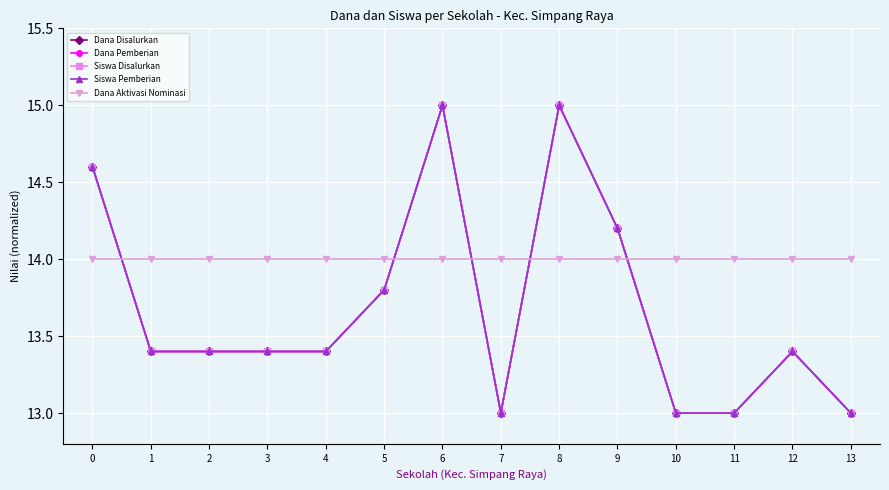

What is the average value of the Dana Aktivasi Nominasi series?

14.0